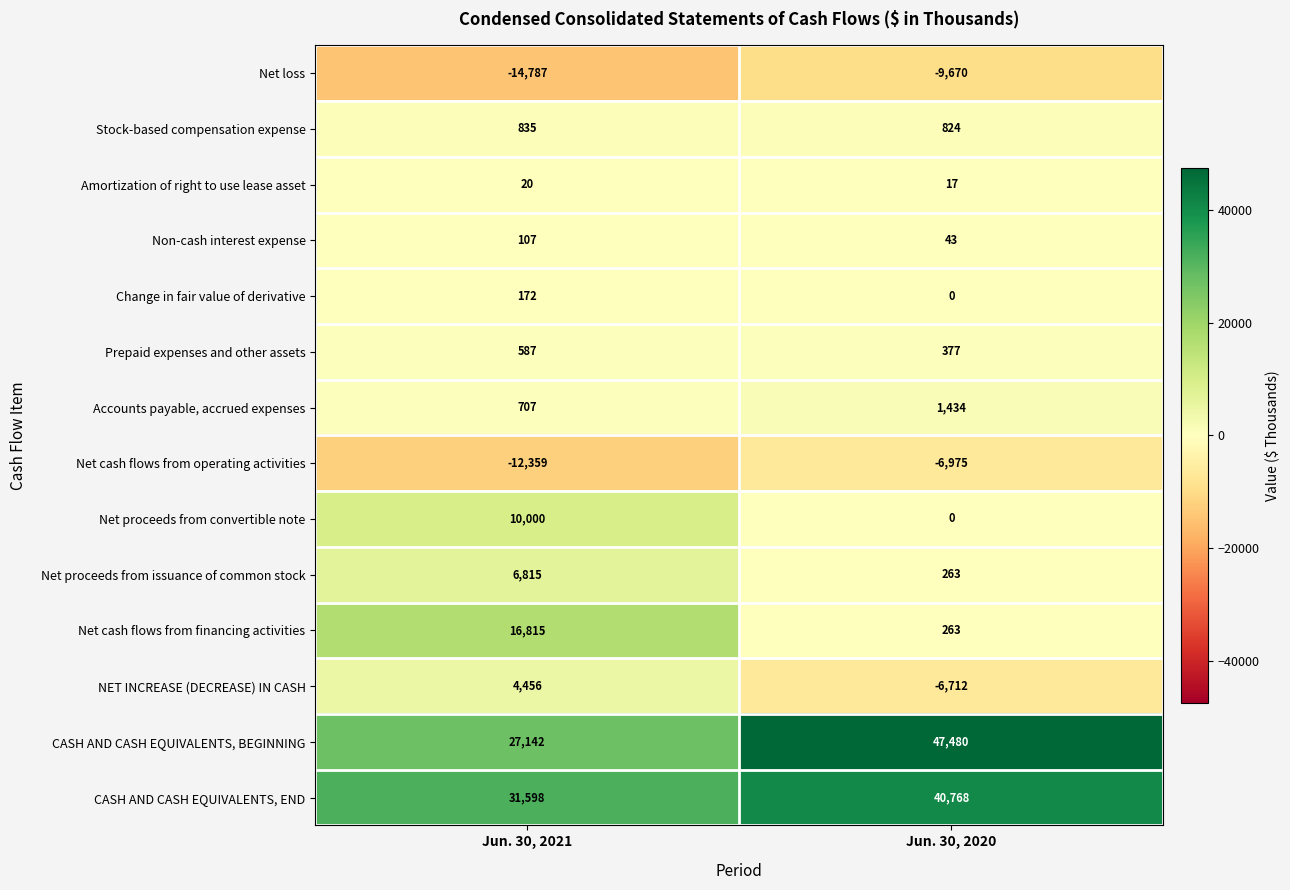

At which category is the sum across all series the highest?

Jun. 30, 2021